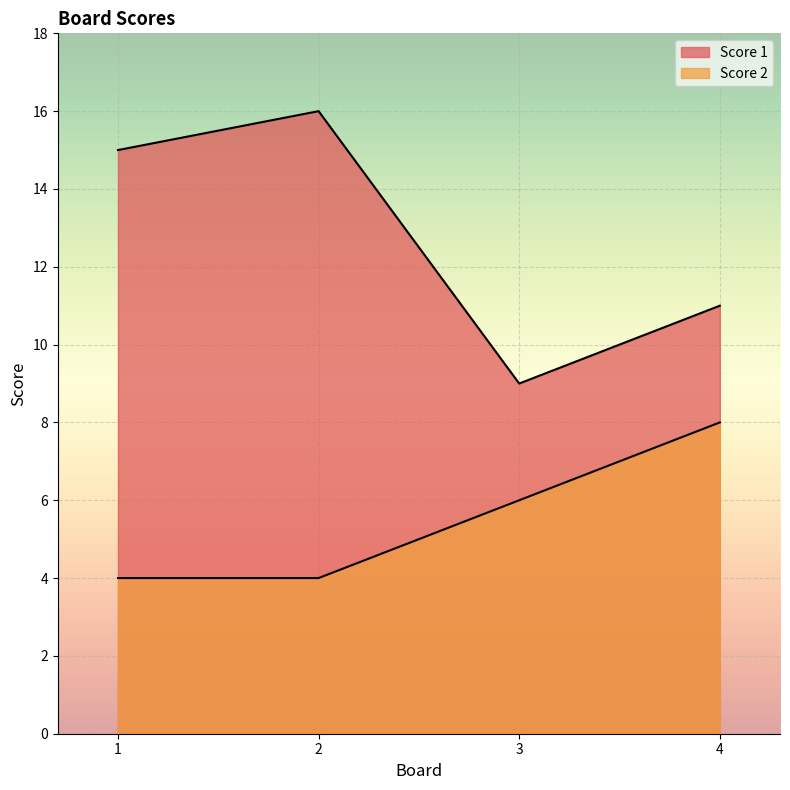

Which label corresponds to the largest value in the chart?

2